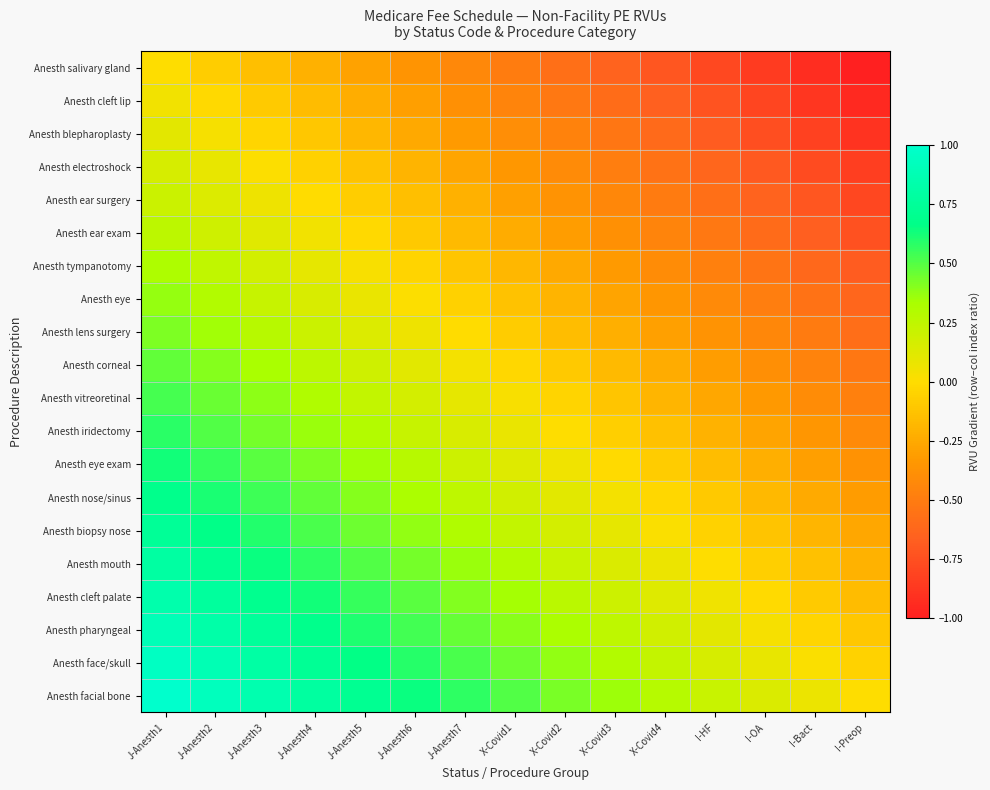

Reading left to right, transcribe all the data shown in this chart.

Anesth salivary gland: J-Anesth1=0.0	J-Anesth2=-0.1	J-Anesth3=-0.1	J-Anesth4=-0.2	J-Anesth5=-0.3	J-Anesth6=-0.4	J-Anesth7=-0.4	X-Covid1=-0.5	X-Covid2=-0.6	X-Covid3=-0.6	X-Covid4=-0.7	I-HF=-0.8	I-OA=-0.9	I-Bact=-0.9	I-Preop=-1.0
Anesth cleft lip: J-Anesth1=0.1	J-Anesth2=-0.0	J-Anesth3=-0.1	J-Anesth4=-0.2	J-Anesth5=-0.2	J-Anesth6=-0.3	J-Anesth7=-0.4	X-Covid1=-0.4	X-Covid2=-0.5	X-Covid3=-0.6	X-Covid4=-0.7	I-HF=-0.7	I-OA=-0.8	I-Bact=-0.9	I-Preop=-0.9
Anesth blepharoplasty: J-Anesth1=0.1	J-Anesth2=0.0	J-Anesth3=-0.0	J-Anesth4=-0.1	J-Anesth5=-0.2	J-Anesth6=-0.3	J-Anesth7=-0.3	X-Covid1=-0.4	X-Covid2=-0.5	X-Covid3=-0.5	X-Covid4=-0.6	I-HF=-0.7	I-OA=-0.8	I-Bact=-0.8	I-Preop=-0.9
Anesth electroshock: J-Anesth1=0.2	J-Anesth2=0.1	J-Anesth3=0.0	J-Anesth4=-0.1	J-Anesth5=-0.1	J-Anesth6=-0.2	J-Anesth7=-0.3	X-Covid1=-0.3	X-Covid2=-0.4	X-Covid3=-0.5	X-Covid4=-0.6	I-HF=-0.6	I-OA=-0.7	I-Bact=-0.8	I-Preop=-0.8
Anesth ear surgery: J-Anesth1=0.2	J-Anesth2=0.1	J-Anesth3=0.1	J-Anesth4=-0.0	J-Anesth5=-0.1	J-Anesth6=-0.1	J-Anesth7=-0.2	X-Covid1=-0.3	X-Covid2=-0.4	X-Covid3=-0.4	X-Covid4=-0.5	I-HF=-0.6	I-OA=-0.6	I-Bact=-0.7	I-Preop=-0.8
Anesth ear exam: J-Anesth1=0.3	J-Anesth2=0.2	J-Anesth3=0.1	J-Anesth4=0.0	J-Anesth5=-0.0	J-Anesth6=-0.1	J-Anesth7=-0.2	X-Covid1=-0.2	X-Covid2=-0.3	X-Covid3=-0.4	X-Covid4=-0.5	I-HF=-0.5	I-OA=-0.6	I-Bact=-0.7	I-Preop=-0.7
Anesth tympanotomy: J-Anesth1=0.3	J-Anesth2=0.2	J-Anesth3=0.2	J-Anesth4=0.1	J-Anesth5=0.0	J-Anesth6=-0.0	J-Anesth7=-0.1	X-Covid1=-0.2	X-Covid2=-0.3	X-Covid3=-0.3	X-Covid4=-0.4	I-HF=-0.5	I-OA=-0.5	I-Bact=-0.6	I-Preop=-0.7
Anesth eye: J-Anesth1=0.4	J-Anesth2=0.3	J-Anesth3=0.2	J-Anesth4=0.2	J-Anesth5=0.1	J-Anesth6=0.0	J-Anesth7=-0.1	X-Covid1=-0.1	X-Covid2=-0.2	X-Covid3=-0.3	X-Covid4=-0.3	I-HF=-0.4	I-OA=-0.5	I-Bact=-0.6	I-Preop=-0.6
Anesth lens surgery: J-Anesth1=0.4	J-Anesth2=0.3	J-Anesth3=0.3	J-Anesth4=0.2	J-Anesth5=0.1	J-Anesth6=0.1	J-Anesth7=-0.0	X-Covid1=-0.1	X-Covid2=-0.2	X-Covid3=-0.2	X-Covid4=-0.3	I-HF=-0.4	I-OA=-0.4	I-Bact=-0.5	I-Preop=-0.6
Anesth corneal: J-Anesth1=0.5	J-Anesth2=0.4	J-Anesth3=0.3	J-Anesth4=0.3	J-Anesth5=0.2	J-Anesth6=0.1	J-Anesth7=0.0	X-Covid1=-0.0	X-Covid2=-0.1	X-Covid3=-0.2	X-Covid4=-0.2	I-HF=-0.3	I-OA=-0.4	I-Bact=-0.5	I-Preop=-0.5
Anesth vitreoretinal: J-Anesth1=0.5	J-Anesth2=0.5	J-Anesth3=0.4	J-Anesth4=0.3	J-Anesth5=0.2	J-Anesth6=0.2	J-Anesth7=0.1	X-Covid1=0.0	X-Covid2=-0.0	X-Covid3=-0.1	X-Covid4=-0.2	I-HF=-0.3	I-OA=-0.3	I-Bact=-0.4	I-Preop=-0.5
Anesth iridectomy: J-Anesth1=0.6	J-Anesth2=0.5	J-Anesth3=0.4	J-Anesth4=0.4	J-Anesth5=0.3	J-Anesth6=0.2	J-Anesth7=0.2	X-Covid1=0.1	X-Covid2=0.0	X-Covid3=-0.1	X-Covid4=-0.1	I-HF=-0.2	I-OA=-0.3	I-Bact=-0.3	I-Preop=-0.4
Anesth eye exam: J-Anesth1=0.6	J-Anesth2=0.6	J-Anesth3=0.5	J-Anesth4=0.4	J-Anesth5=0.3	J-Anesth6=0.3	J-Anesth7=0.2	X-Covid1=0.1	X-Covid2=0.1	X-Covid3=-0.0	X-Covid4=-0.1	I-HF=-0.2	I-OA=-0.2	I-Bact=-0.3	I-Preop=-0.4
Anesth nose/sinus: J-Anesth1=0.7	J-Anesth2=0.6	J-Anesth3=0.5	J-Anesth4=0.5	J-Anesth5=0.4	J-Anesth6=0.3	J-Anesth7=0.3	X-Covid1=0.2	X-Covid2=0.1	X-Covid3=0.0	X-Covid4=-0.0	I-HF=-0.1	I-OA=-0.2	I-Bact=-0.2	I-Preop=-0.3
Anesth biopsy nose: J-Anesth1=0.7	J-Anesth2=0.7	J-Anesth3=0.6	J-Anesth4=0.5	J-Anesth5=0.5	J-Anesth6=0.4	J-Anesth7=0.3	X-Covid1=0.2	X-Covid2=0.2	X-Covid3=0.1	X-Covid4=0.0	I-HF=-0.0	I-OA=-0.1	I-Bact=-0.2	I-Preop=-0.3
Anesth mouth: J-Anesth1=0.8	J-Anesth2=0.7	J-Anesth3=0.6	J-Anesth4=0.6	J-Anesth5=0.5	J-Anesth6=0.4	J-Anesth7=0.4	X-Covid1=0.3	X-Covid2=0.2	X-Covid3=0.1	X-Covid4=0.1	I-HF=0.0	I-OA=-0.1	I-Bact=-0.1	I-Preop=-0.2
Anesth cleft palate: J-Anesth1=0.8	J-Anesth2=0.8	J-Anesth3=0.7	J-Anesth4=0.6	J-Anesth5=0.6	J-Anesth6=0.5	J-Anesth7=0.4	X-Covid1=0.3	X-Covid2=0.3	X-Covid3=0.2	X-Covid4=0.1	I-HF=0.1	I-OA=-0.0	I-Bact=-0.1	I-Preop=-0.2
Anesth pharyngeal: J-Anesth1=0.9	J-Anesth2=0.8	J-Anesth3=0.8	J-Anesth4=0.7	J-Anesth5=0.6	J-Anesth6=0.5	J-Anesth7=0.5	X-Covid1=0.4	X-Covid2=0.3	X-Covid3=0.3	X-Covid4=0.2	I-HF=0.1	I-OA=0.0	I-Bact=-0.0	I-Preop=-0.1
Anesth face/skull: J-Anesth1=0.9	J-Anesth2=0.9	J-Anesth3=0.8	J-Anesth4=0.7	J-Anesth5=0.7	J-Anesth6=0.6	J-Anesth7=0.5	X-Covid1=0.4	X-Covid2=0.4	X-Covid3=0.3	X-Covid4=0.2	I-HF=0.2	I-OA=0.1	I-Bact=0.0	I-Preop=-0.1
Anesth facial bone: J-Anesth1=1.0	J-Anesth2=0.9	J-Anesth3=0.9	J-Anesth4=0.8	J-Anesth5=0.7	J-Anesth6=0.6	J-Anesth7=0.6	X-Covid1=0.5	X-Covid2=0.4	X-Covid3=0.4	X-Covid4=0.3	I-HF=0.2	I-OA=0.1	I-Bact=0.1	I-Preop=0.0